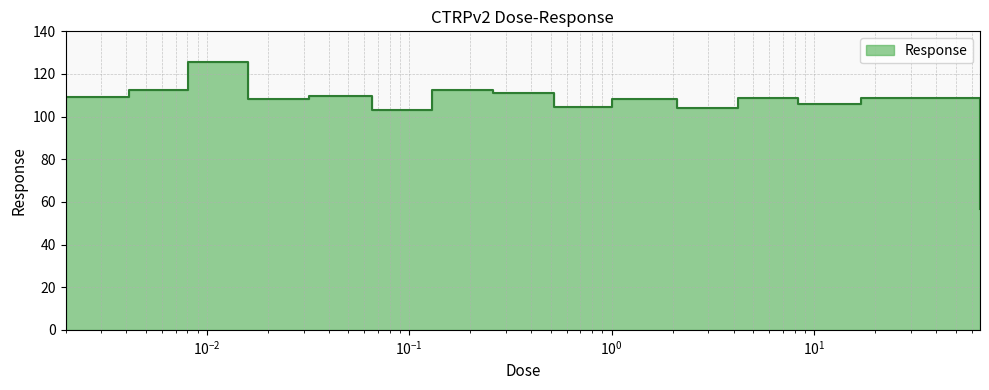

Does the chart display data point markers on the line(s)?

No